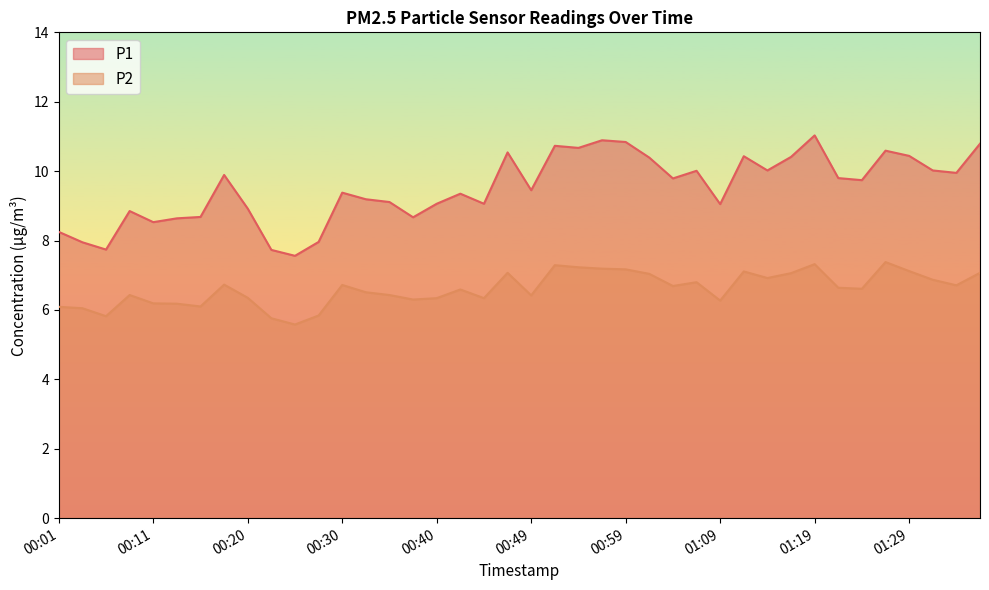

Reading right to left, extract all data points from this chart.

P1: 10.8	9.9	10.0	10.4	10.6	9.7	9.8	11.0	10.4	10.0	10.4	9.1	10.0	9.8	10.4	10.8	10.9	10.7	10.7	9.4	10.5	9.1	9.3	9.1	8.7	9.1	9.2	9.4	8.0	7.6	7.7	8.9	9.9	8.7	8.6	8.5	8.8	7.7	8.0	8.2
P2: 7.1	6.7	6.9	7.1	7.4	6.6	6.6	7.3	7.1	6.9	7.1	6.3	6.8	6.7	7.0	7.2	7.2	7.2	7.3	6.4	7.1	6.3	6.6	6.3	6.3	6.4	6.5	6.7	5.8	5.6	5.8	6.3	6.7	6.1	6.2	6.2	6.4	5.8	6.0	6.1